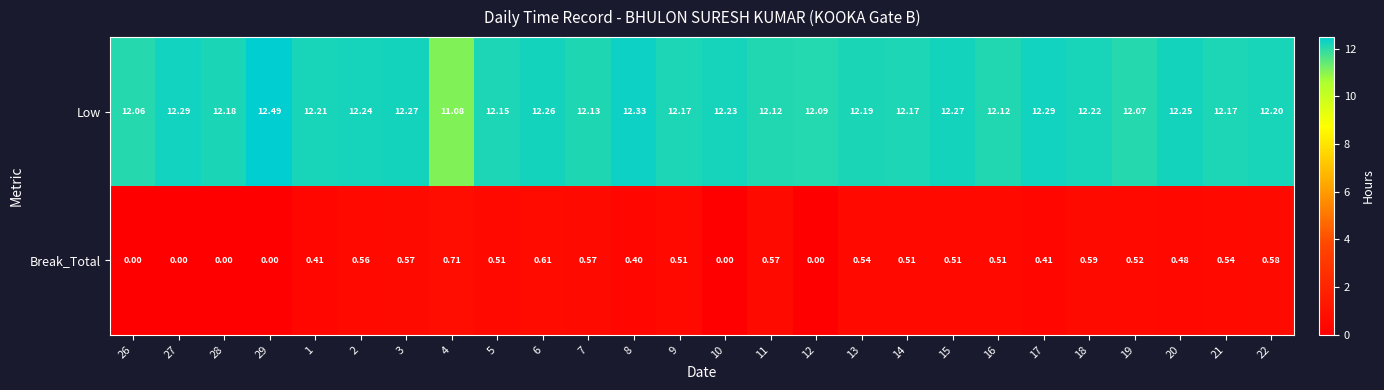

Which series has the largest total across all categories?

Low